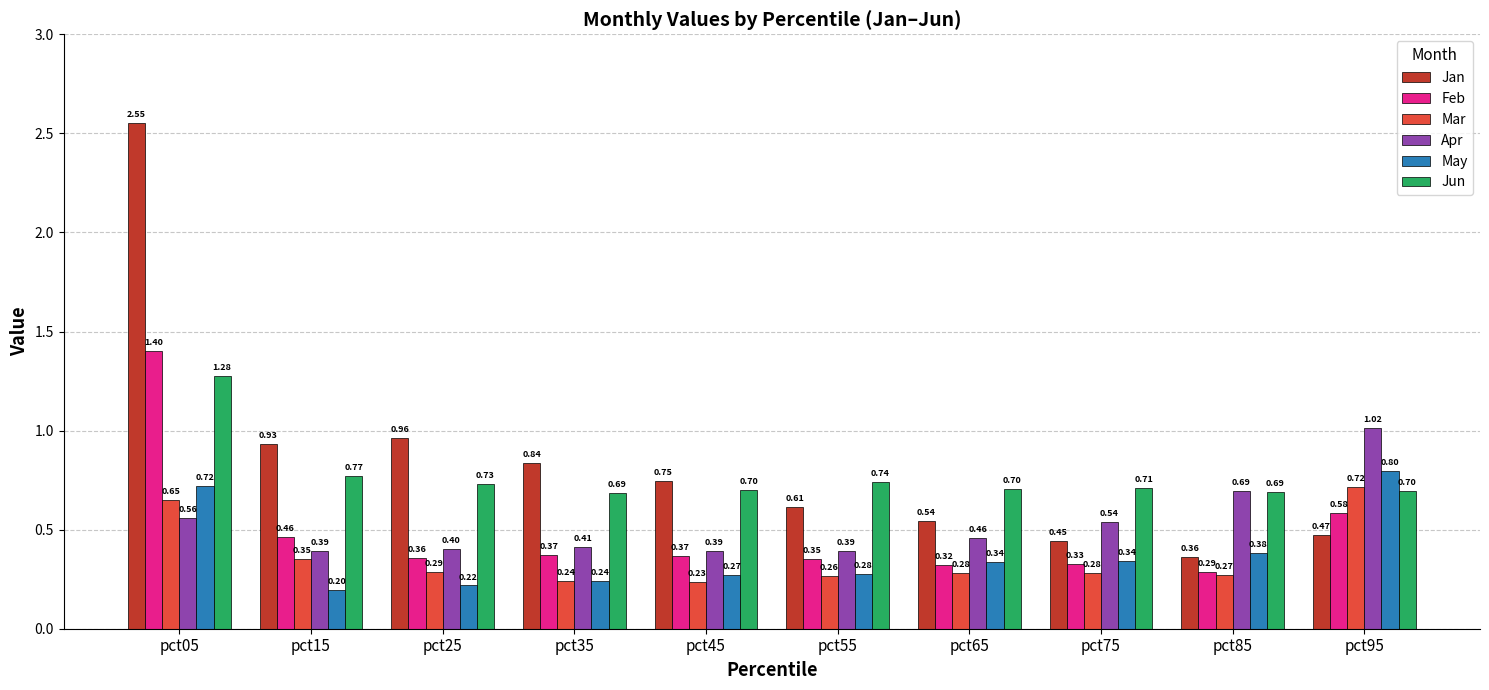

Are the bars horizontal?

No